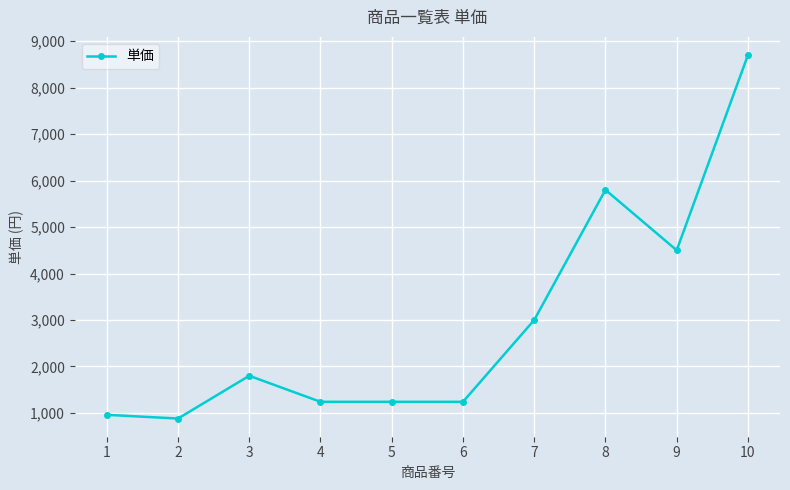

What is the maximum value shown in the chart?

8700